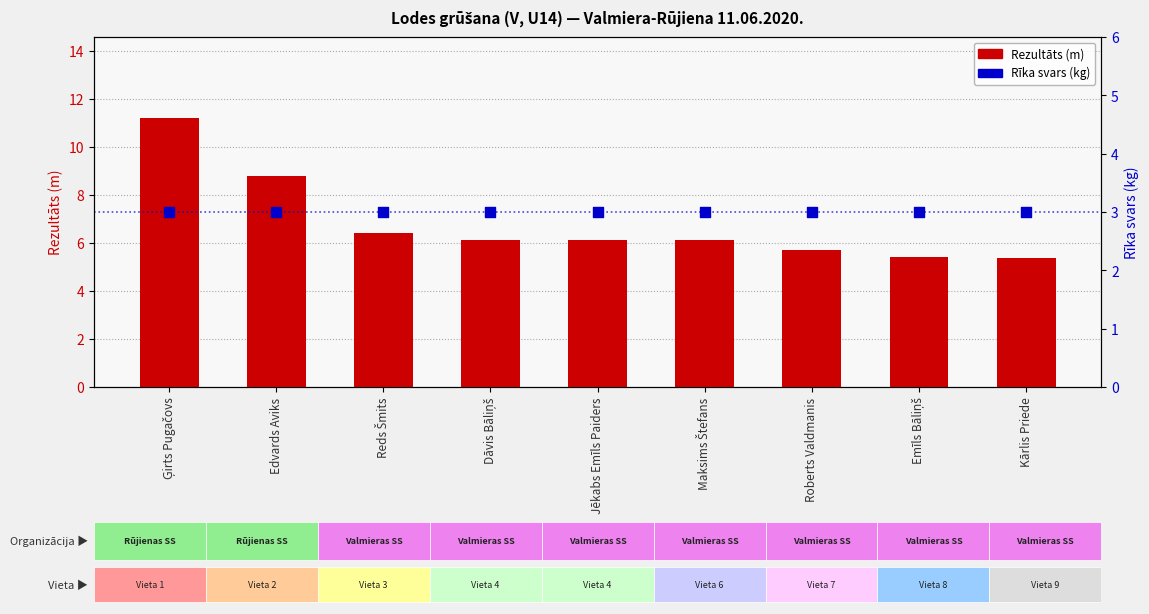

Which series has the widest spread of Y values?

Rezultāts (m)